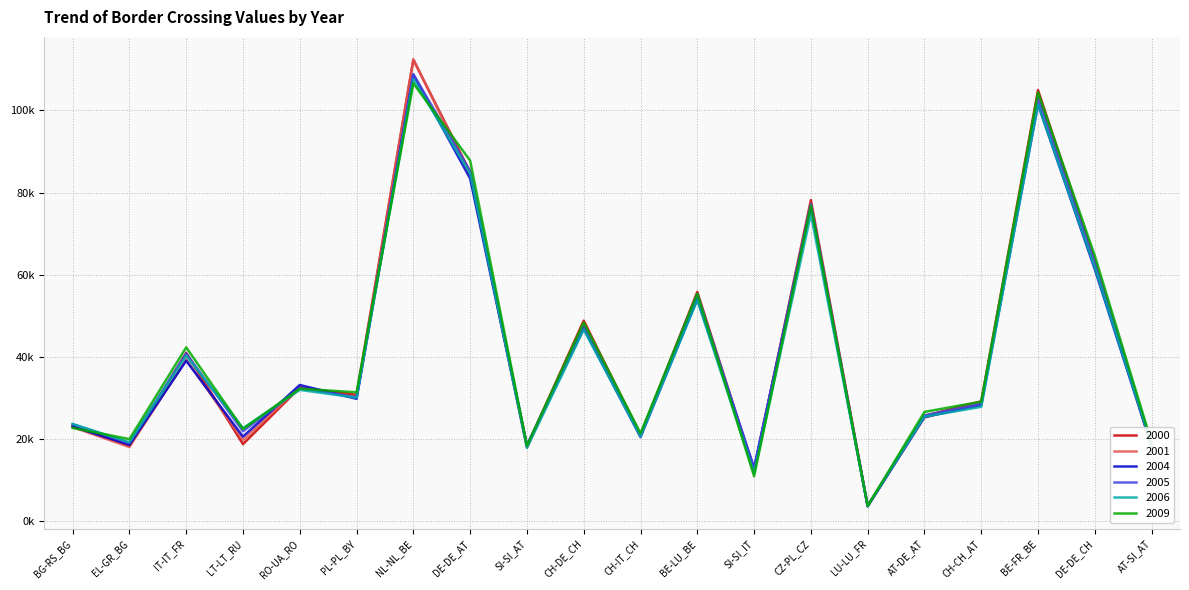

Does the chart display data point markers on the line(s)?

No